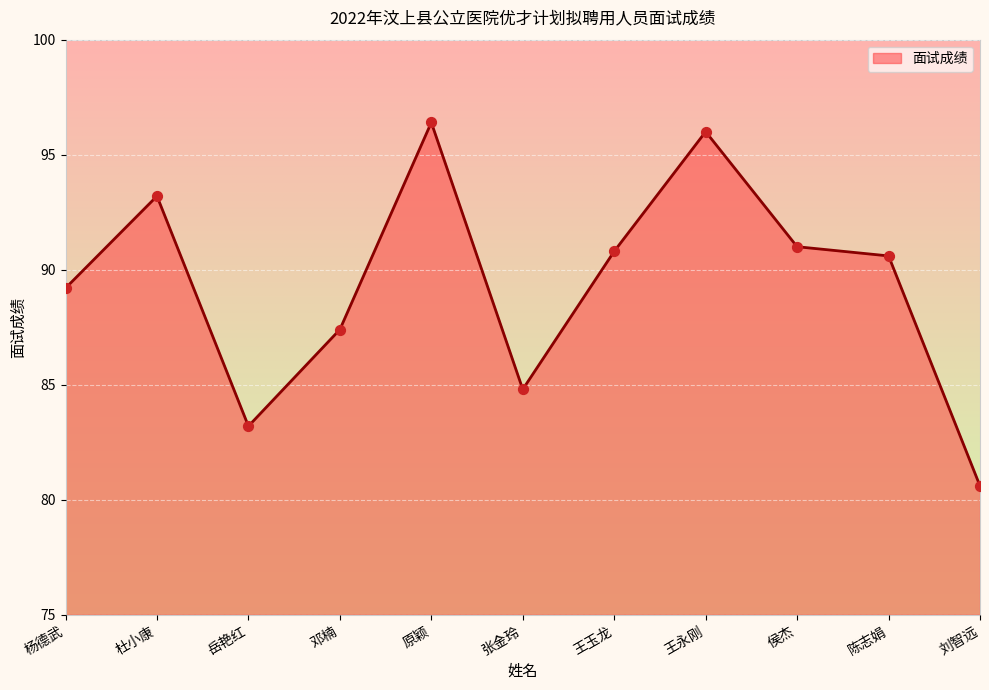

Approximately how many times larger is the value at 邓楠 compared to 王永刚?

0.9